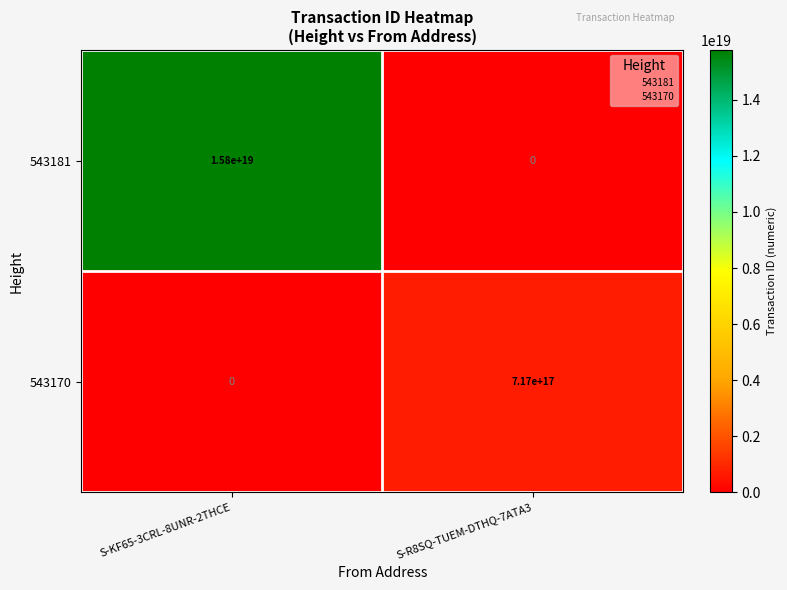

At how many categories does at least one series exceed 8771888012594567168?

1